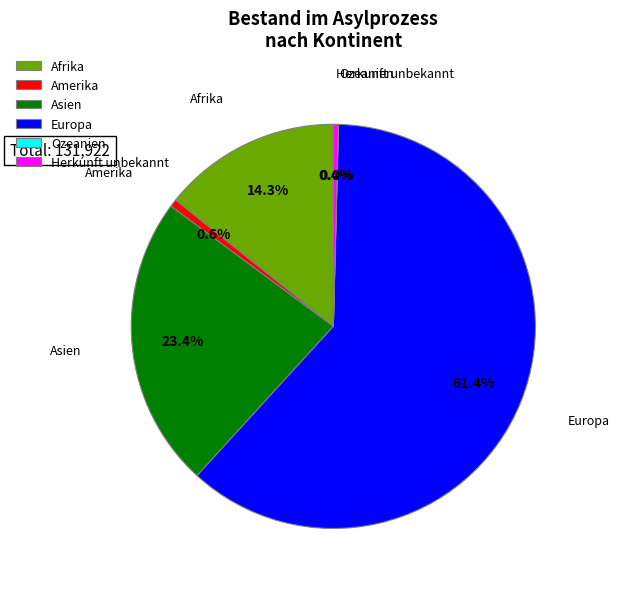

Which category accounts for the majority?

Europa